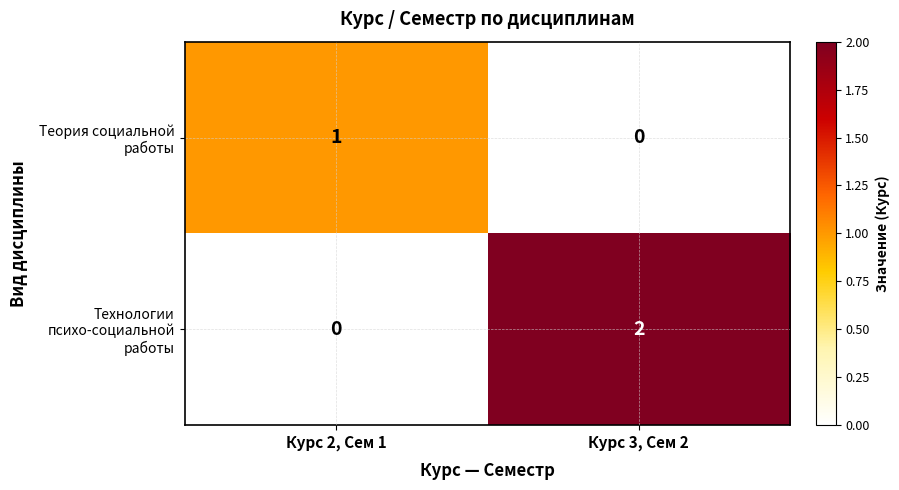

The value of Технологии психо-социальной работы at Курс 3, Сем 2 is 2. True or false?

True